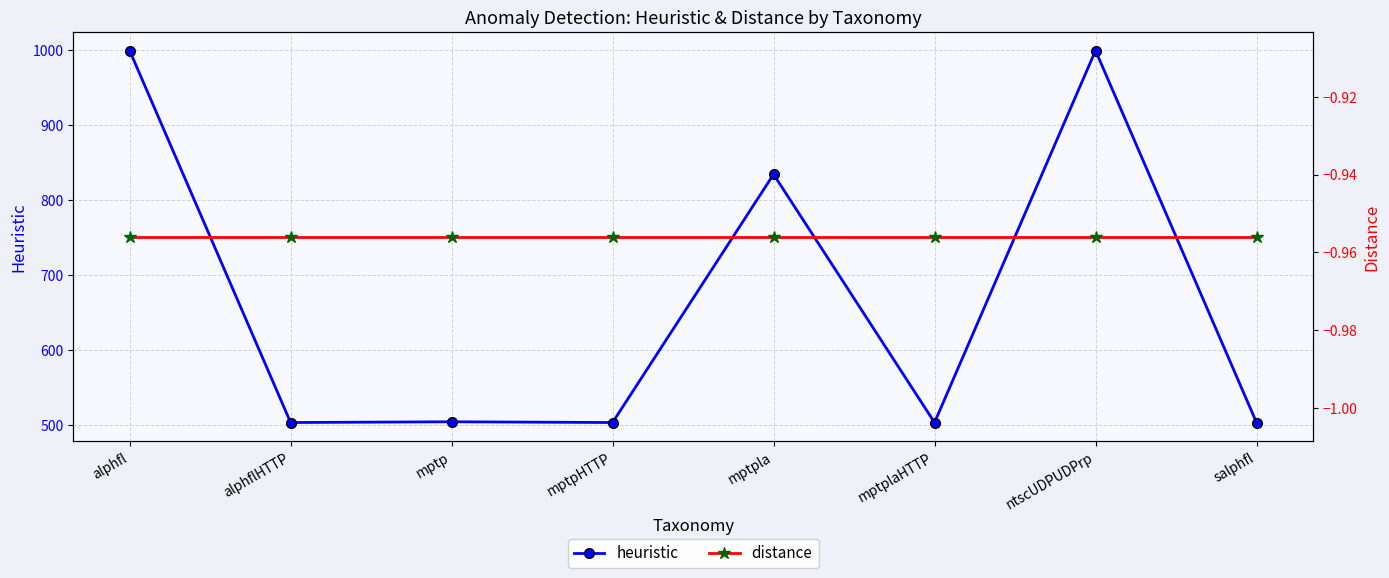

How many data points does each series have?

8